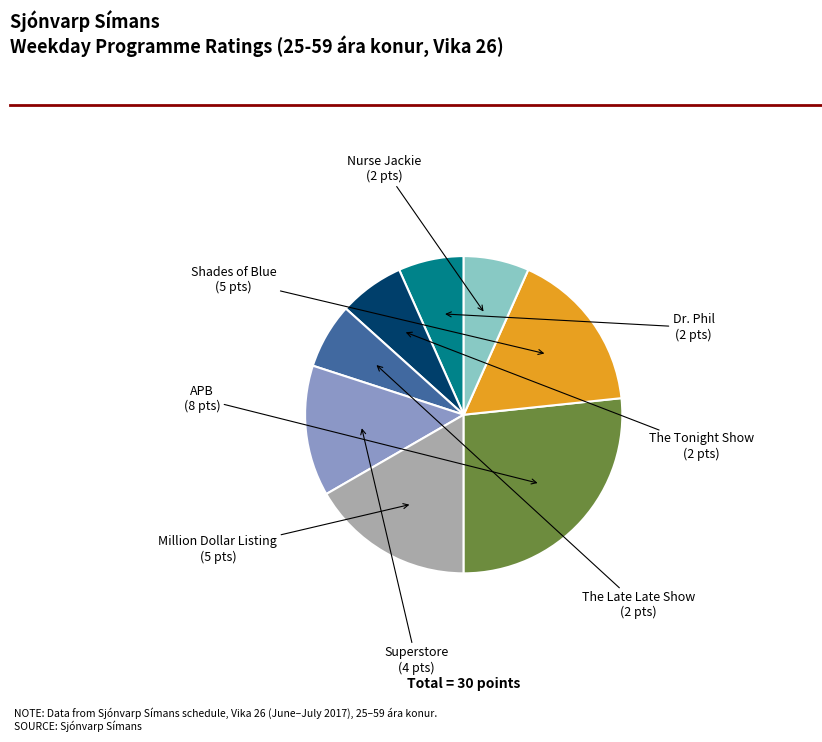

Does The Tonight Show represent more than half of the total?

No